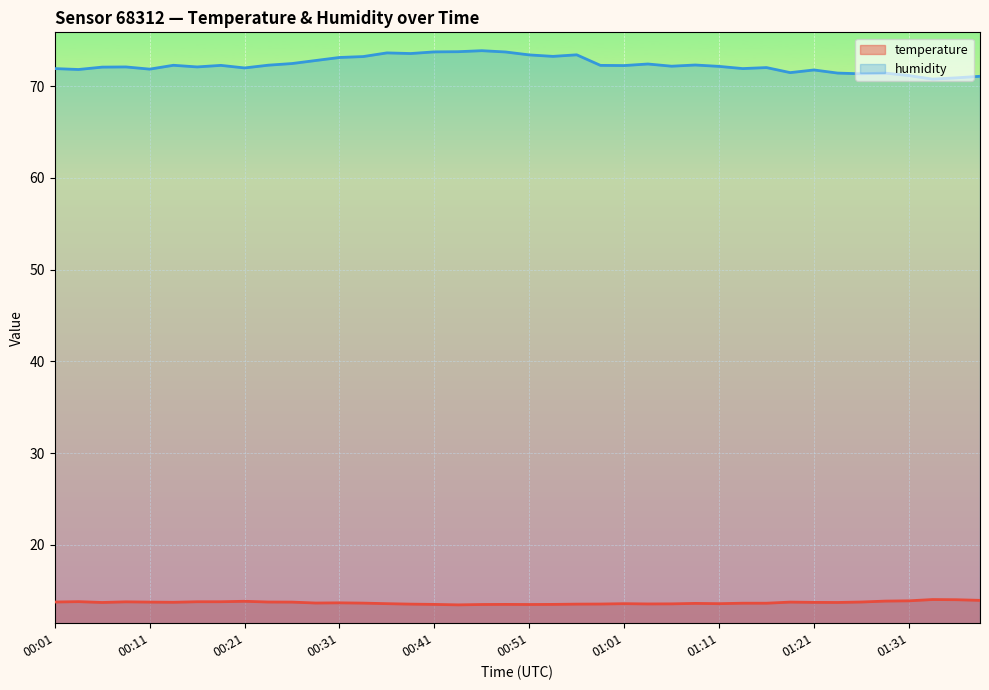

What is the label of the 40th point from the right?

00:01